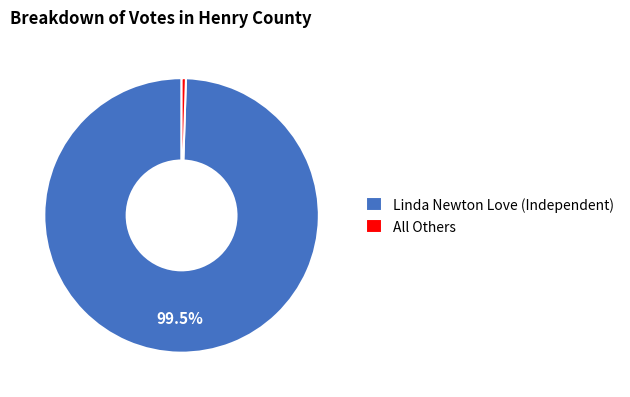

What is the majority slice?

Linda Newton Love (Independent)